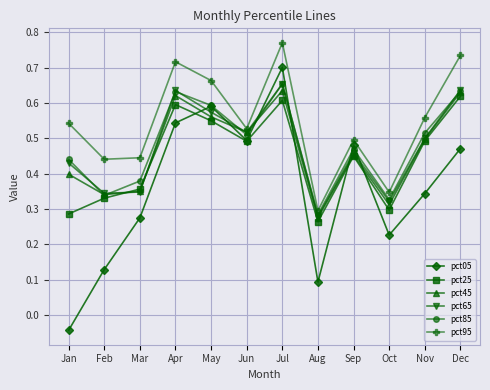

True or false: pct95 has more than 0 interior local peaks.

True